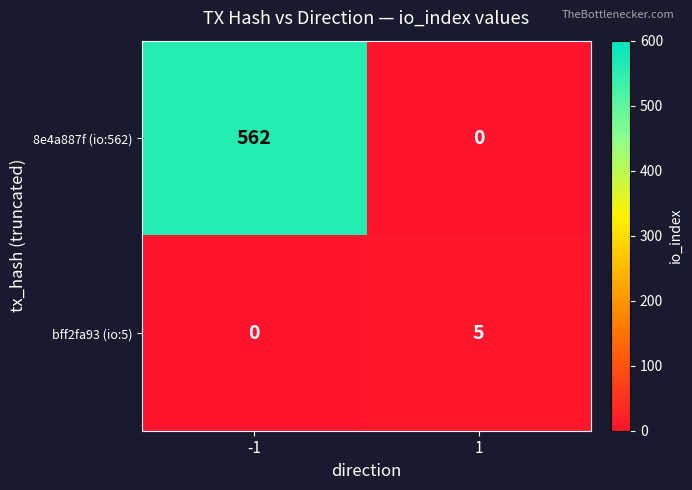

How many distinct data groups are displayed?

2